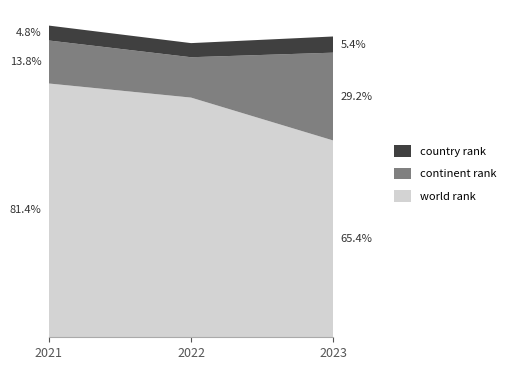

Reading right to left, extract all data points from this chart.

world rank: 13686	16670	17650
continent rank: 6109	2807	2991
country rank: 1125	982	1037